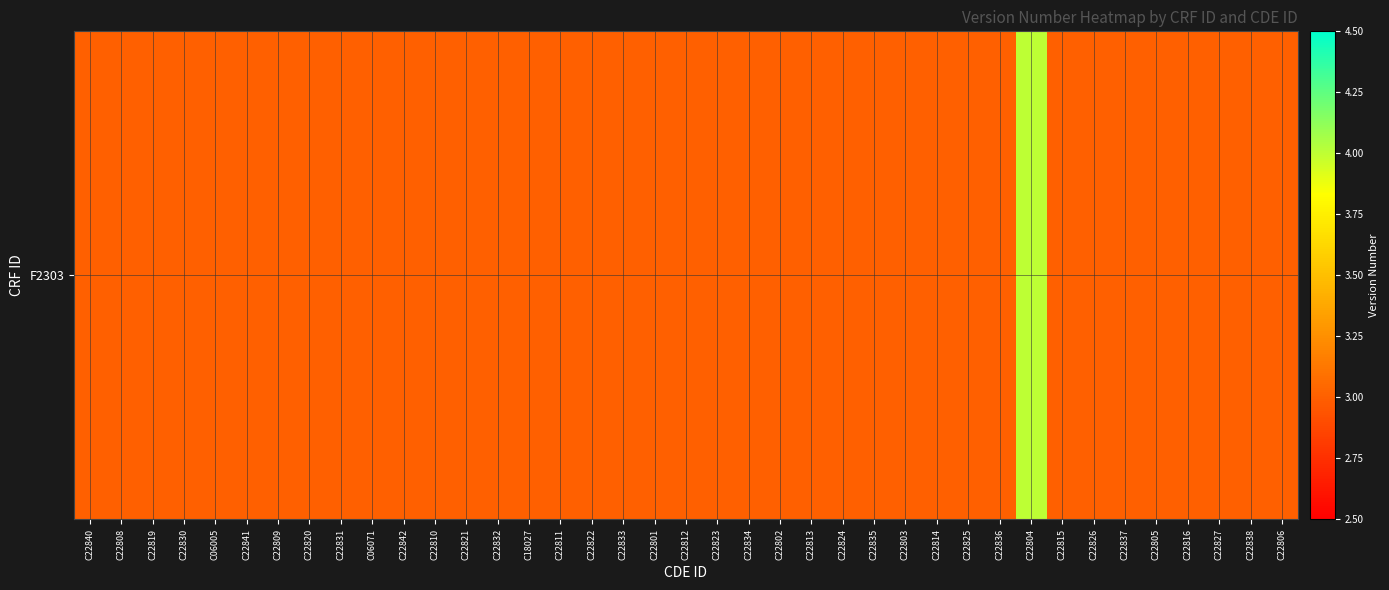

What is the average value?

3